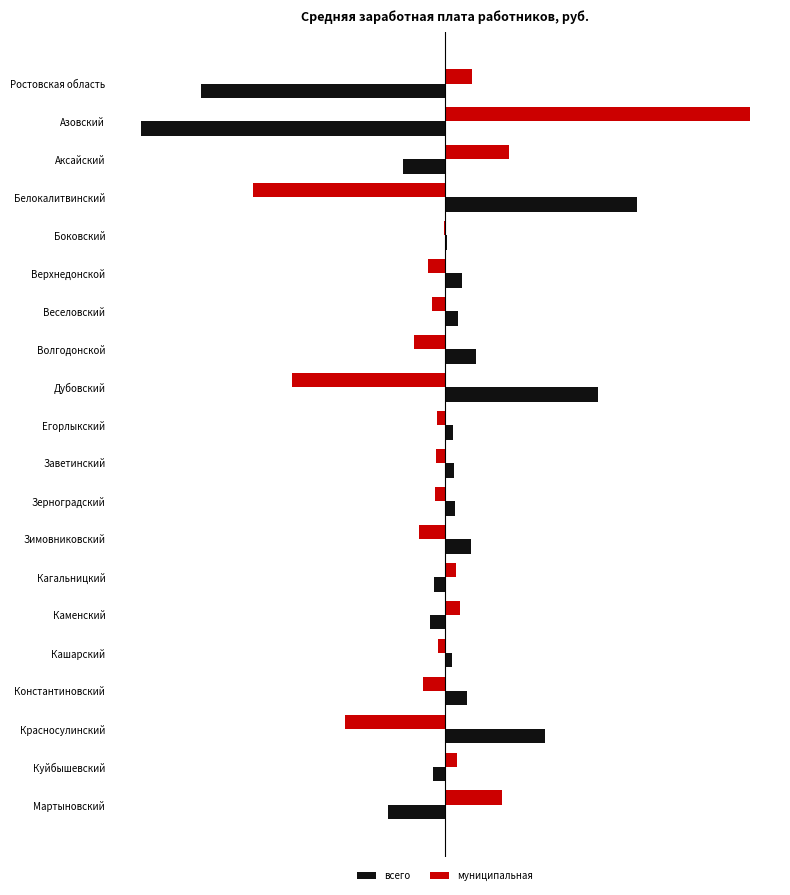

Rank the series by their maximum value, from highest to lowest.

муниципальная, всего